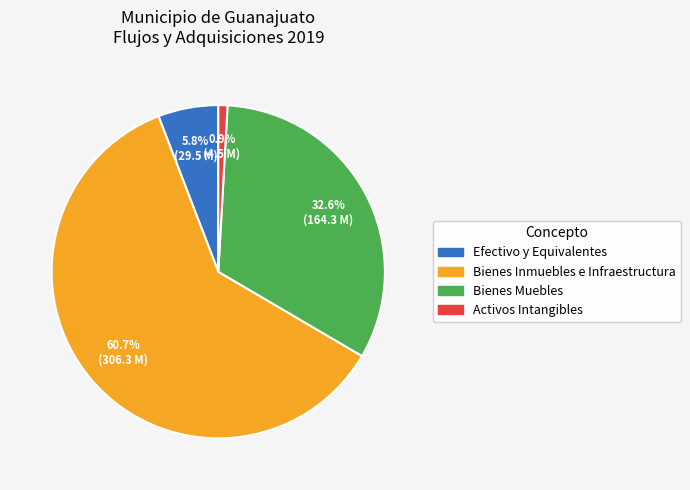

Does Bienes Inmuebles e Infraestructura account for over 50% of the chart?

Yes